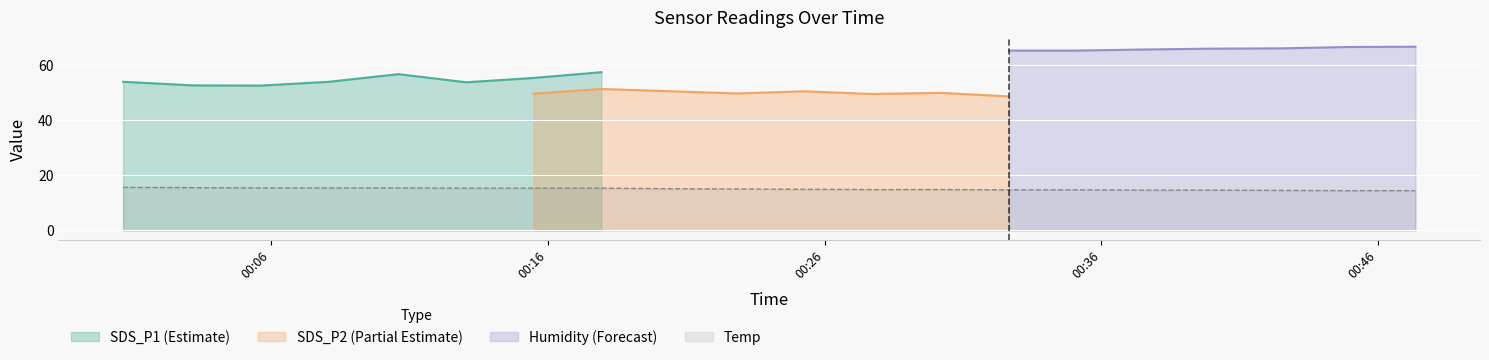

At which label does SDS_P1 reach its minimum?

2